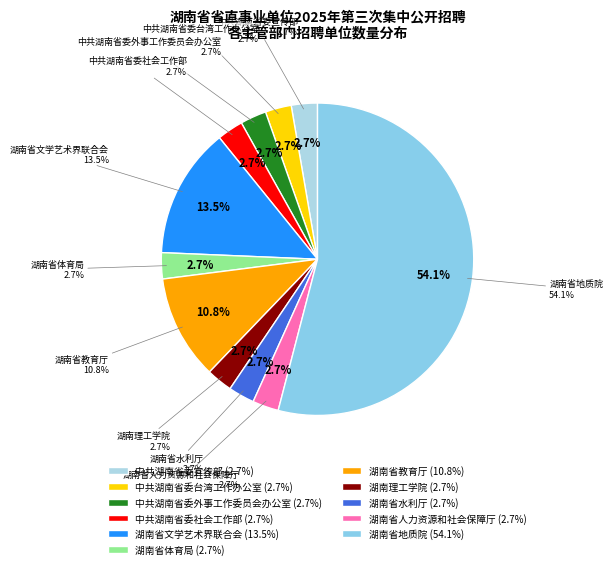

Rank the categories by value from lowest to highest.

中共湖南省委宣传部, 中共湖南省委台湾工作办公室, 中共湖南省委外事工作委员会办公室, 中共湖南省委社会工作部, 湖南省体育局, 湖南理工学院, 湖南省水利厅, 湖南省人力资源和社会保障厅, 湖南省教育厅, 湖南省文学艺术界联合会, 湖南省地质院